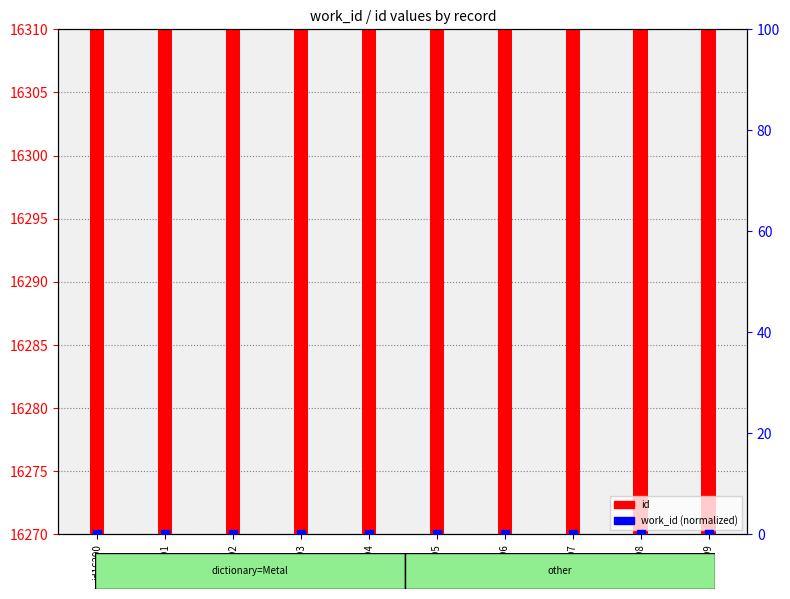

Which series has the widest spread of Y values?

id